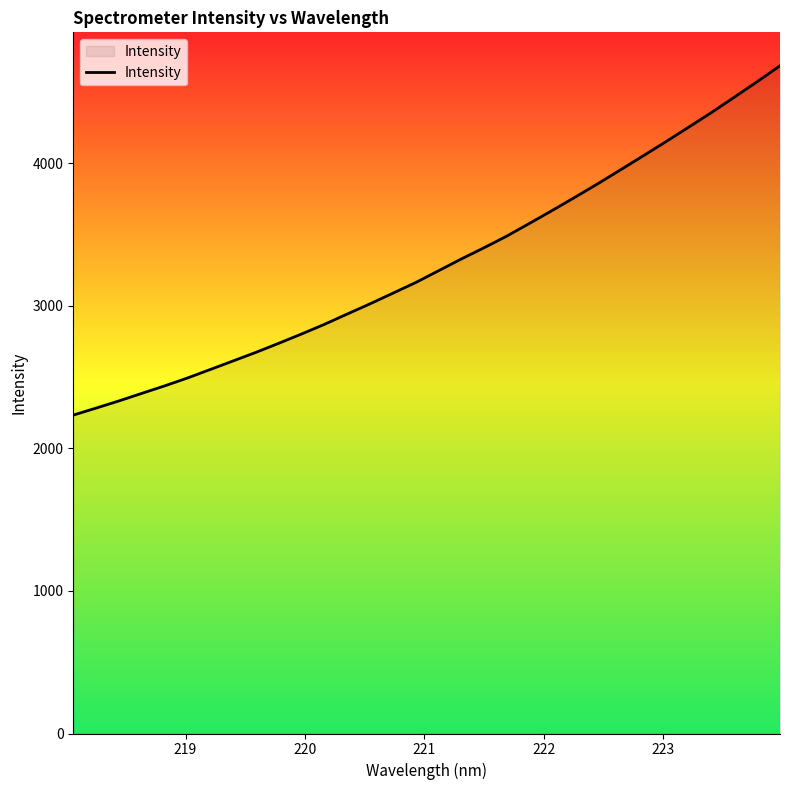

What is the smallest value displayed?

2233.4